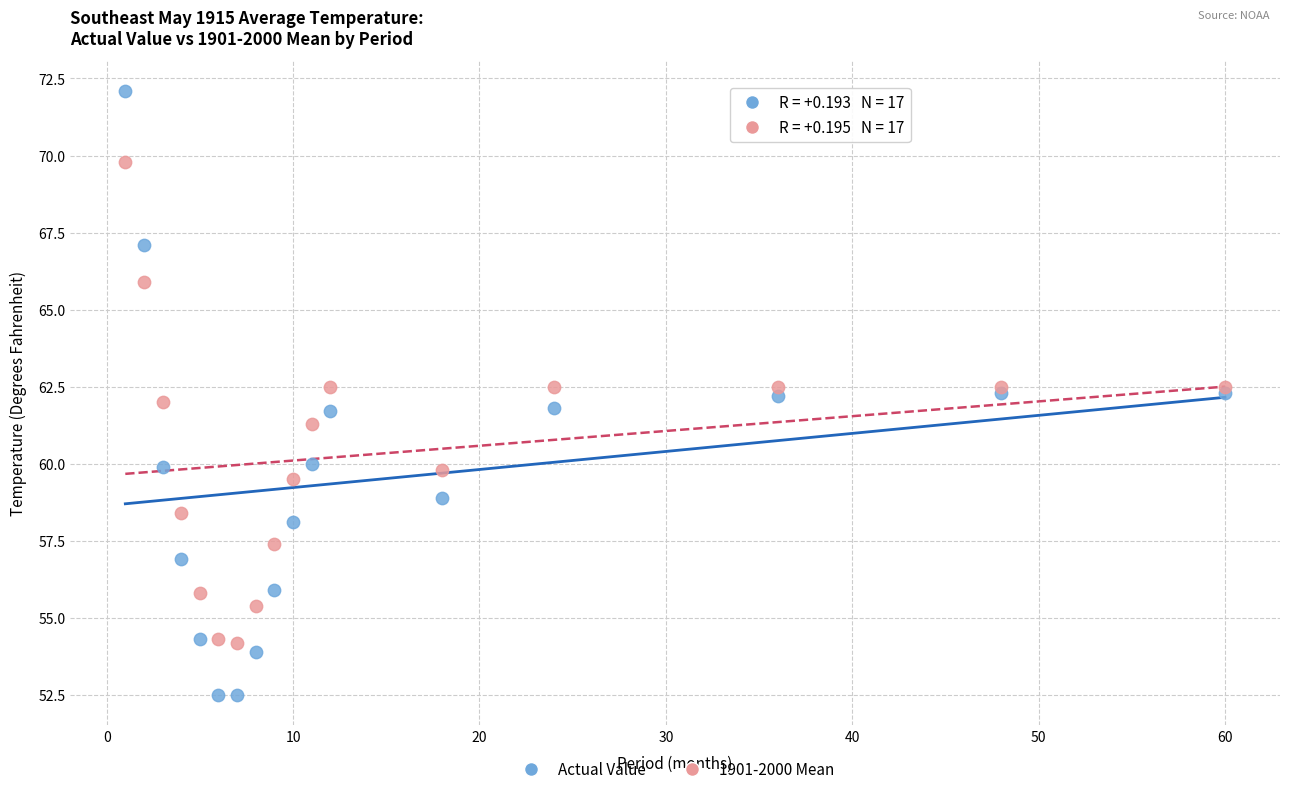

Which series reaches the maximum Y coordinate?

Actual Value